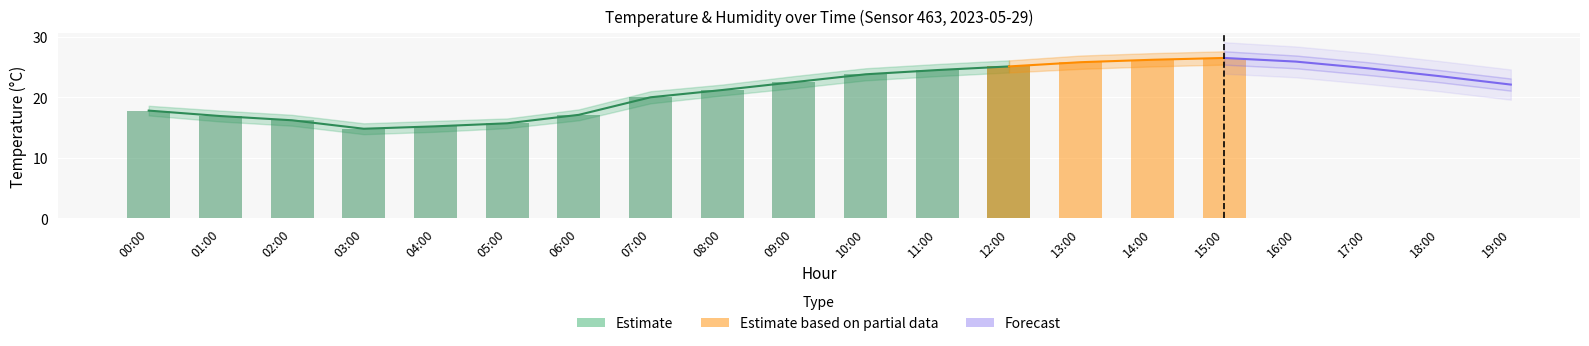

What is the difference between the highest and lowest values at 16:00?

26.1